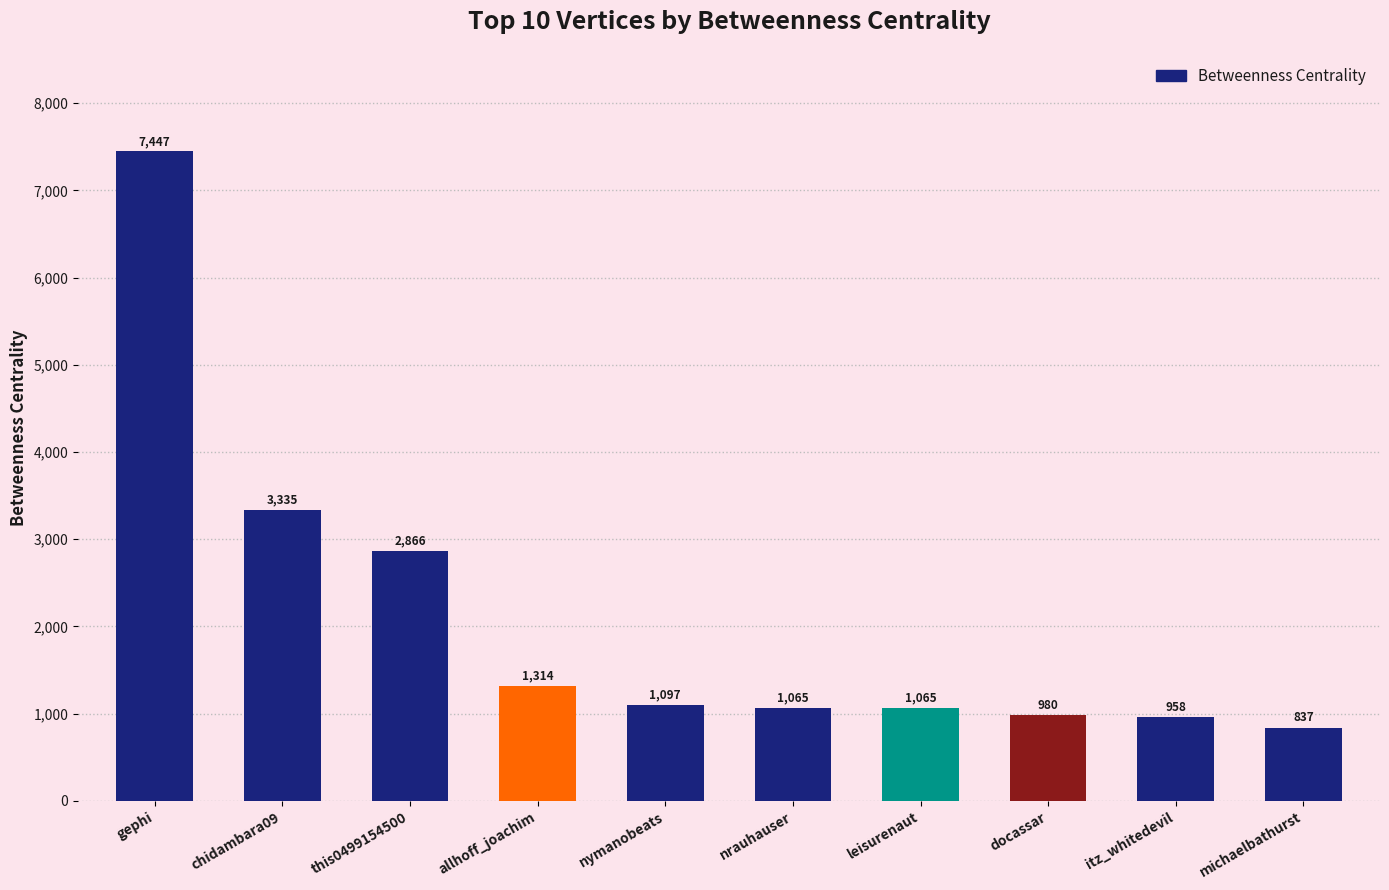

How many categories are shown in the chart?

10